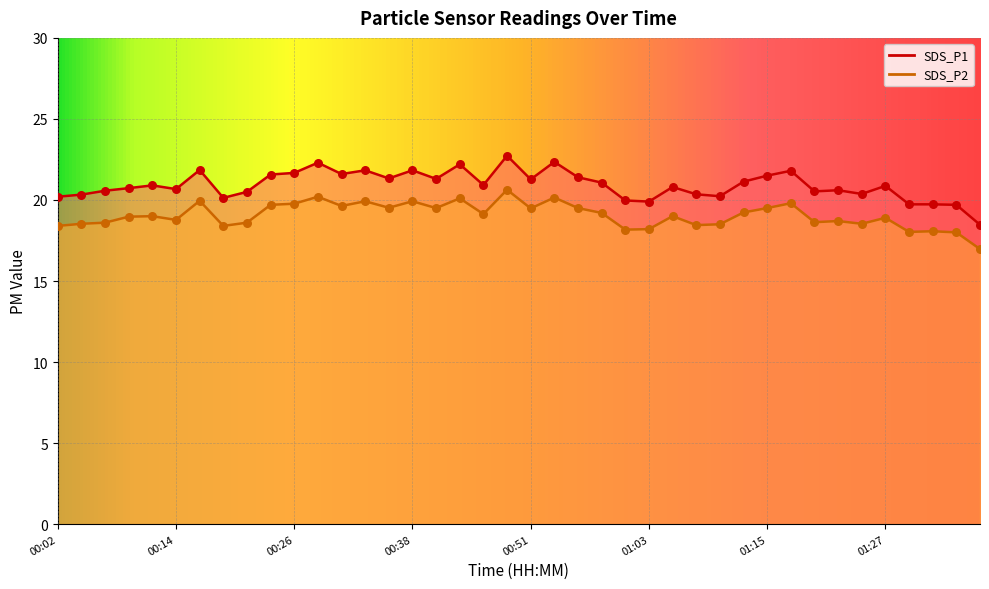

What is the total value across all series at 00:48?

43.4